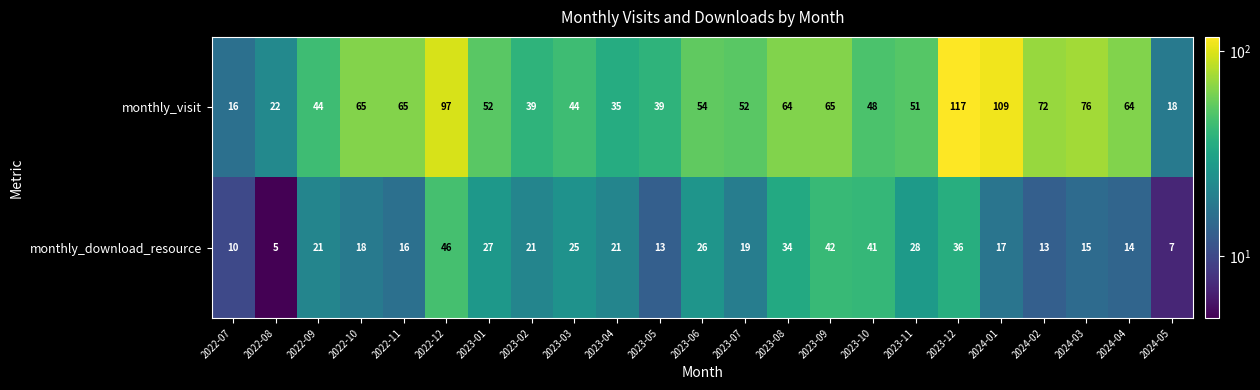

How many distinct data groups are displayed?

2